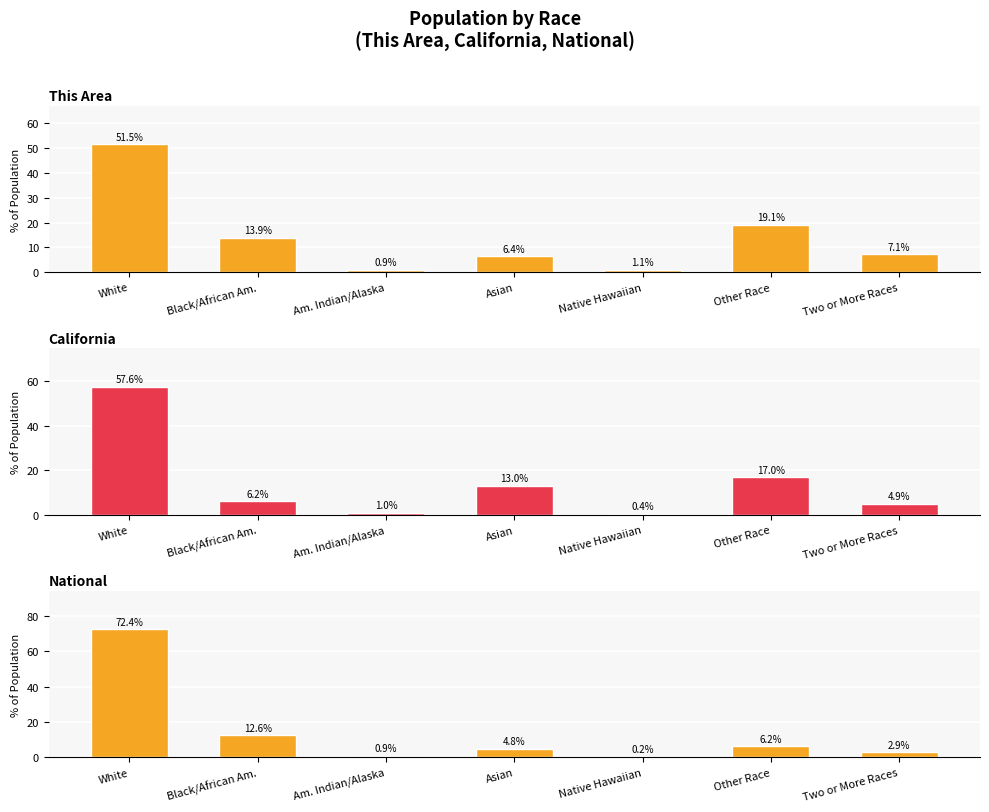

The National series shows 12.6 at Black/African Am.. True or false?

True